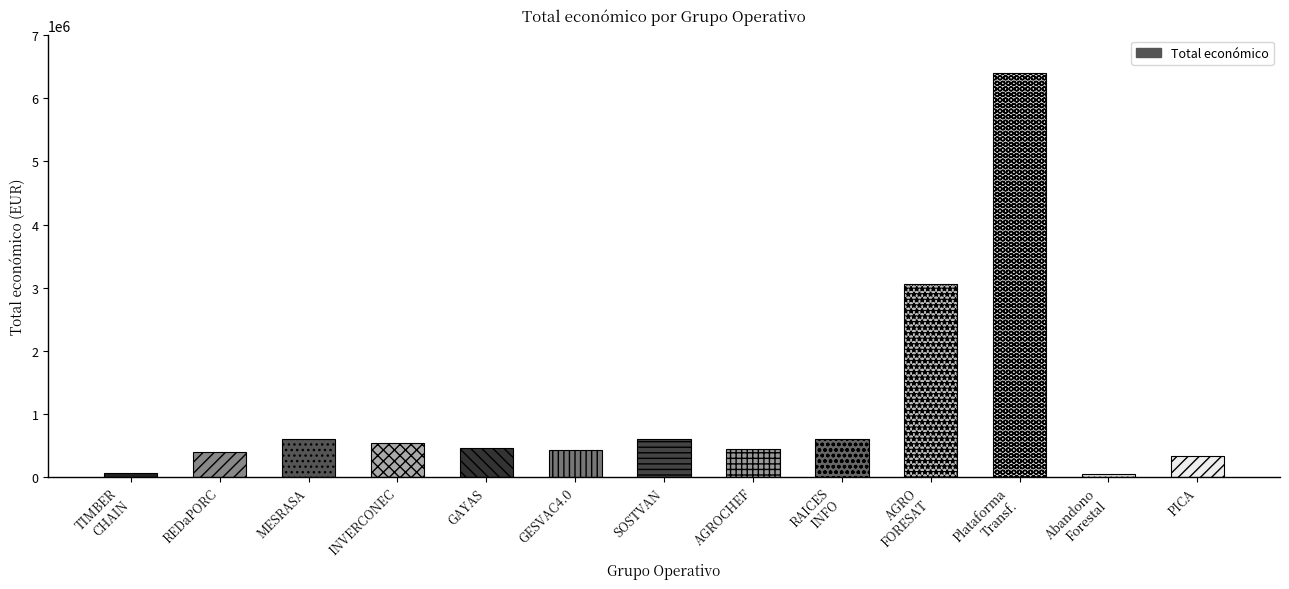

What is the sum of the values at REDaPORC and TIMBER
CHAIN?

444229